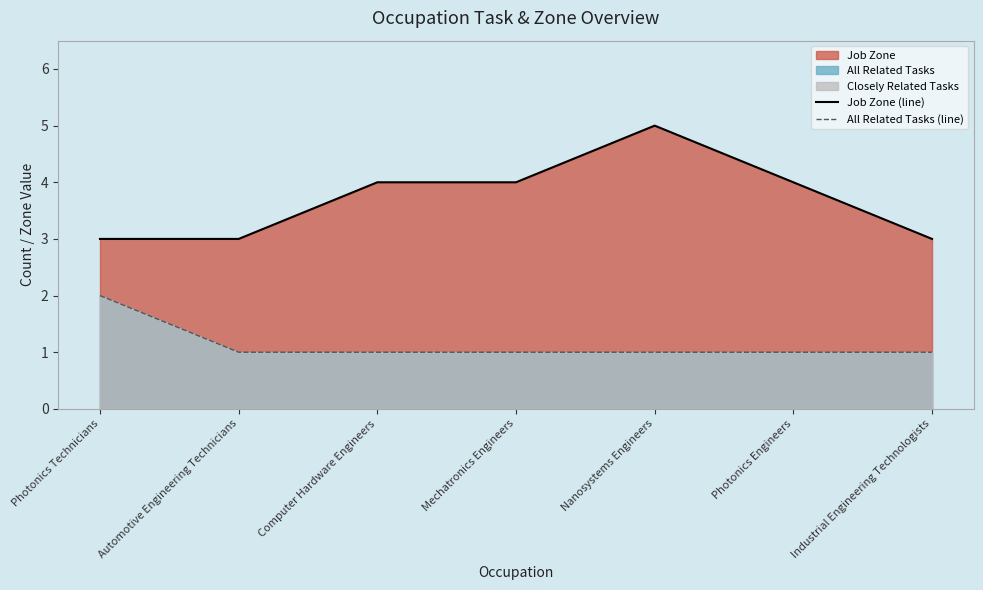

Reading right to left, extract all data points from this chart.

Job Zone (line): 3	4	5	4	4	3	3
All Related Tasks (line): 1	1	1	1	1	1	2